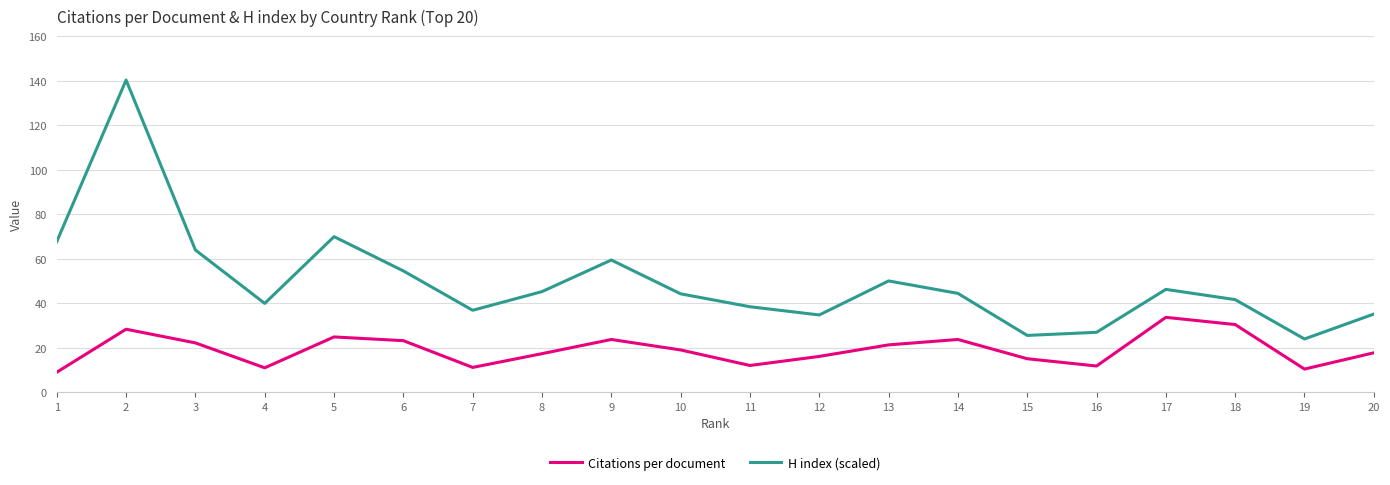

Which category has the highest value in the H index (scaled) series?

2